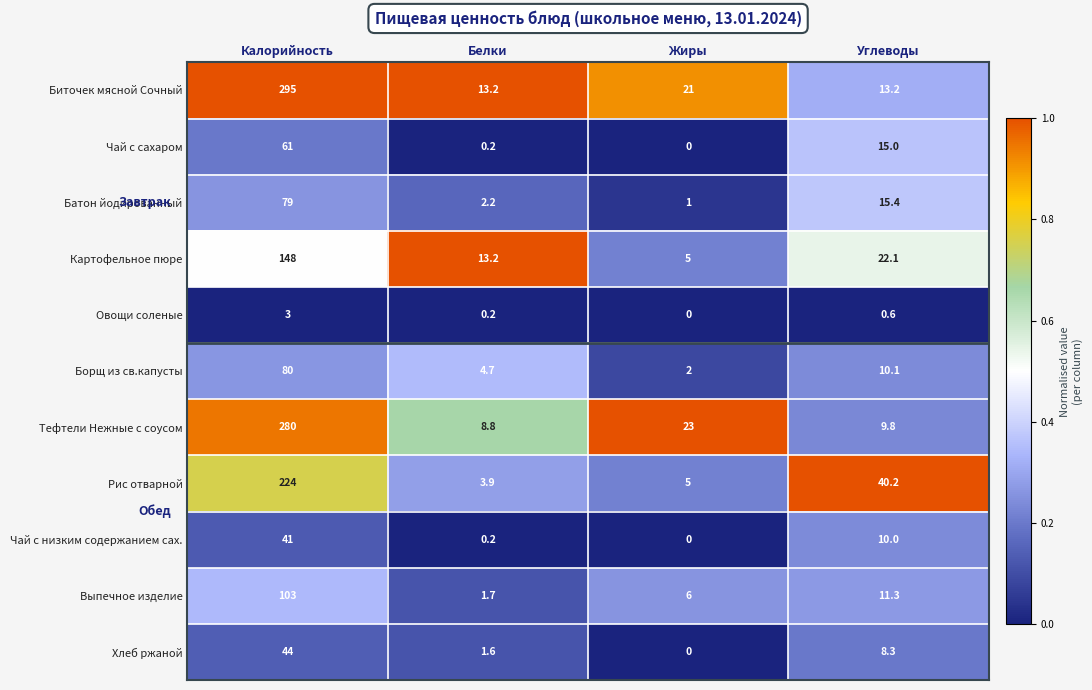

What is the sum of the Хлеб ржаной values at Калорийность and Белки?

45.6